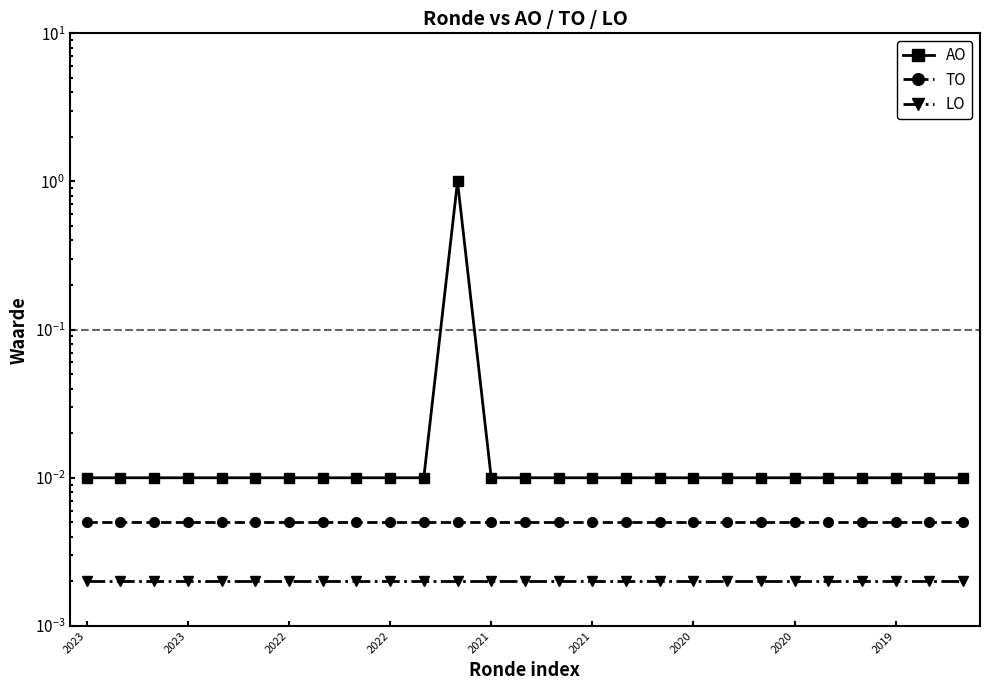

Which series has the largest total across all categories?

AO